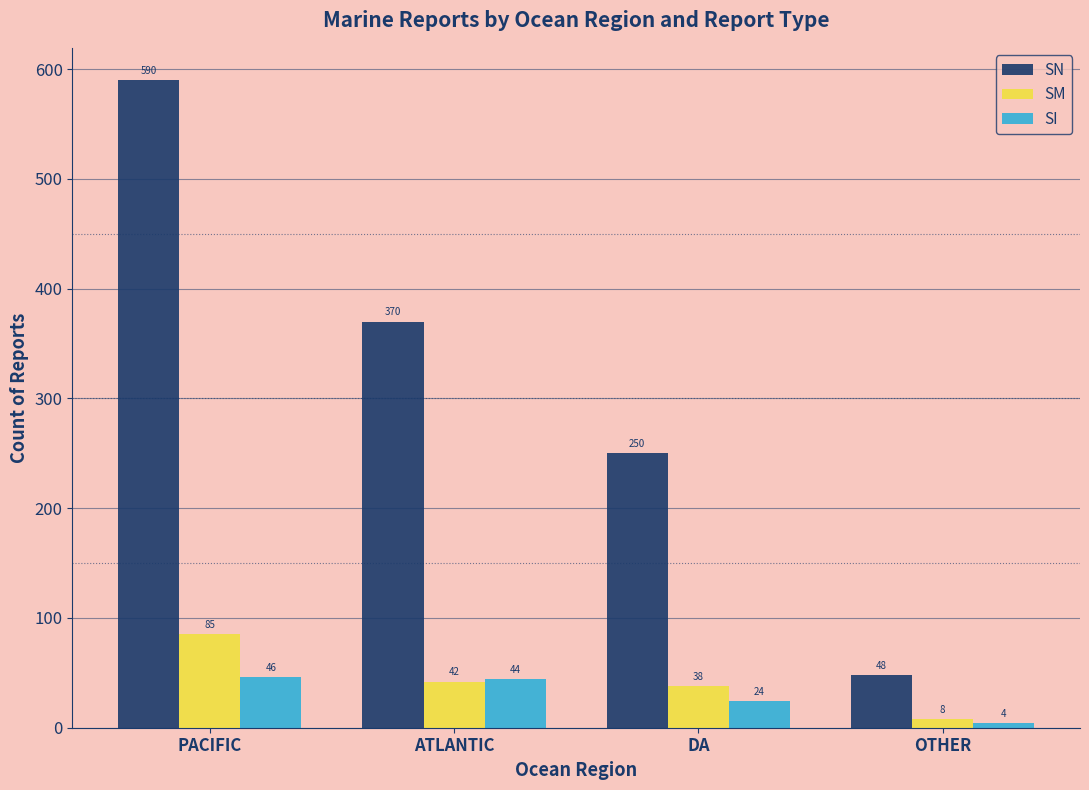

Which series changed the most between PACIFIC and ATLANTIC?

SN